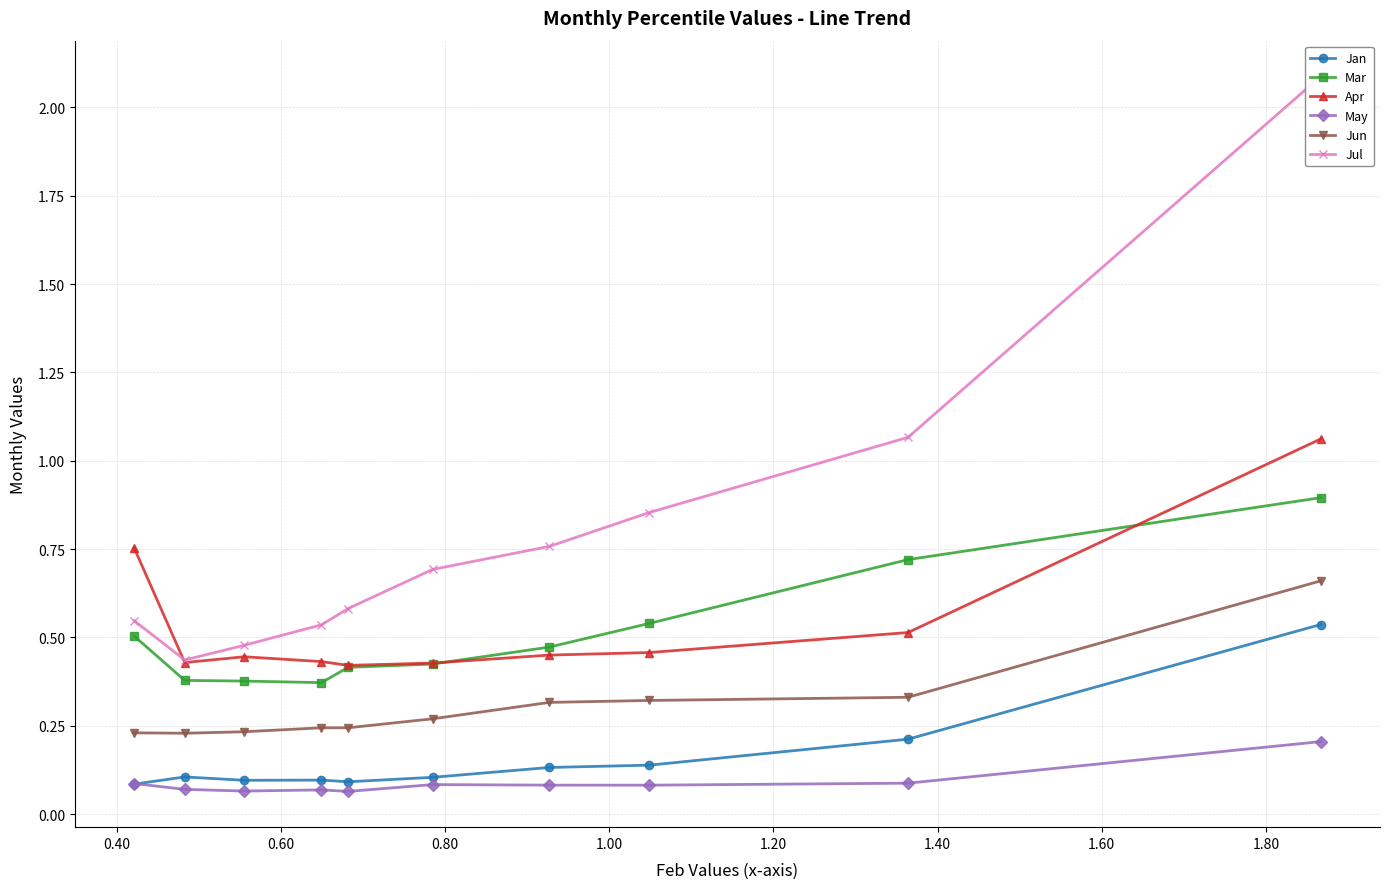

Which series has the largest total across all categories?

Jul